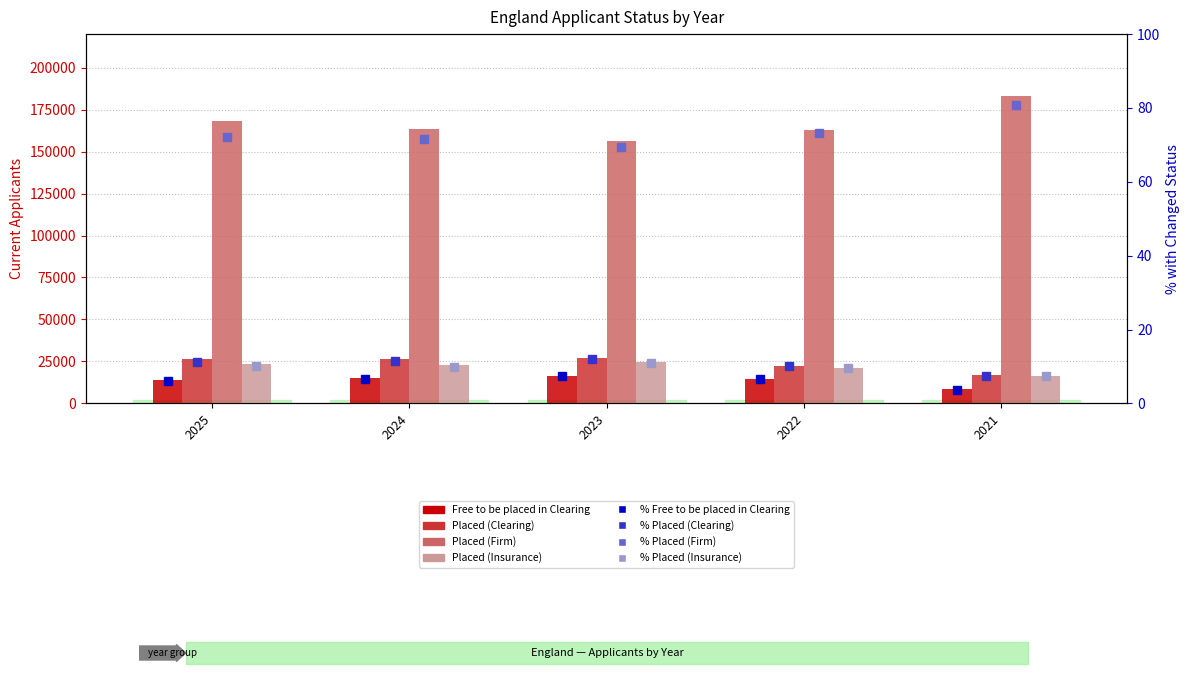

What is the spread (max minus min) of values at 2025?

154390